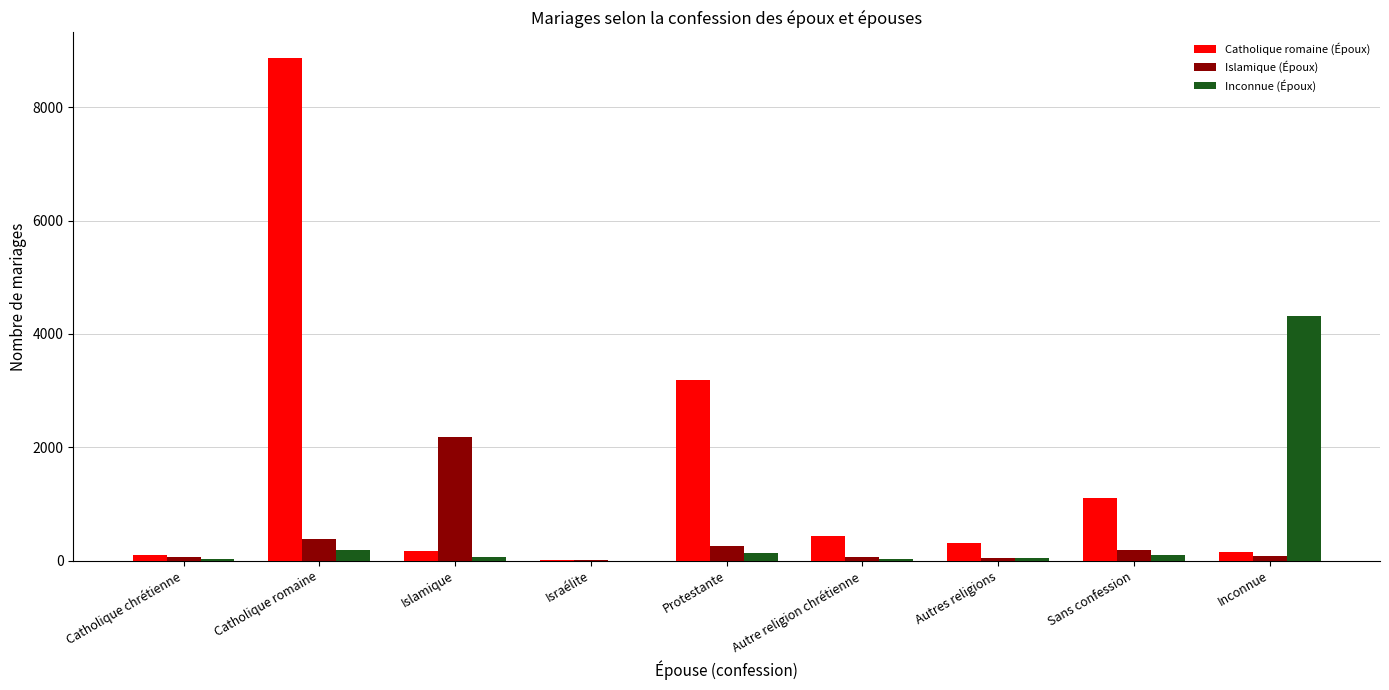

True or false: Islamique (Époux) has a value of 509 at Islamique.

False